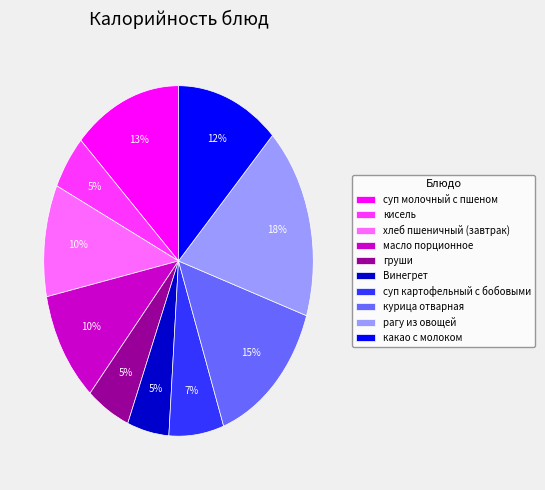

To the nearest percent, what percentage of the pie is суп картофельный с бобовыми?

7%